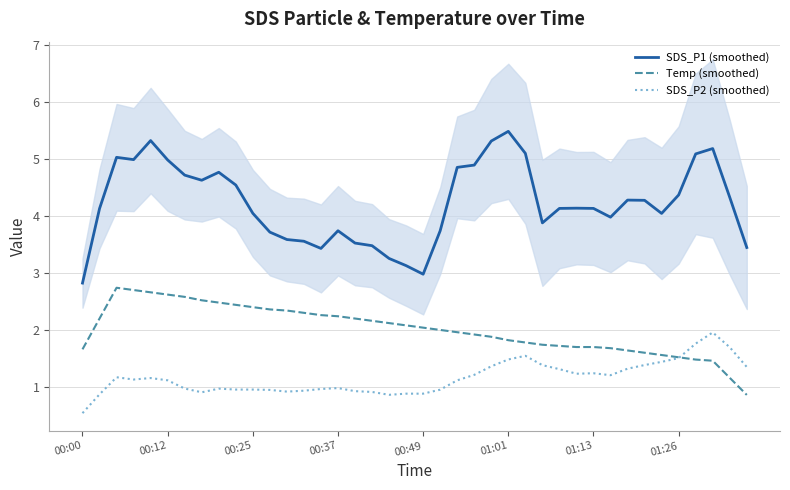

What is the value of the SDS_P2 (smoothed) point at the 2nd from the left?

0.9